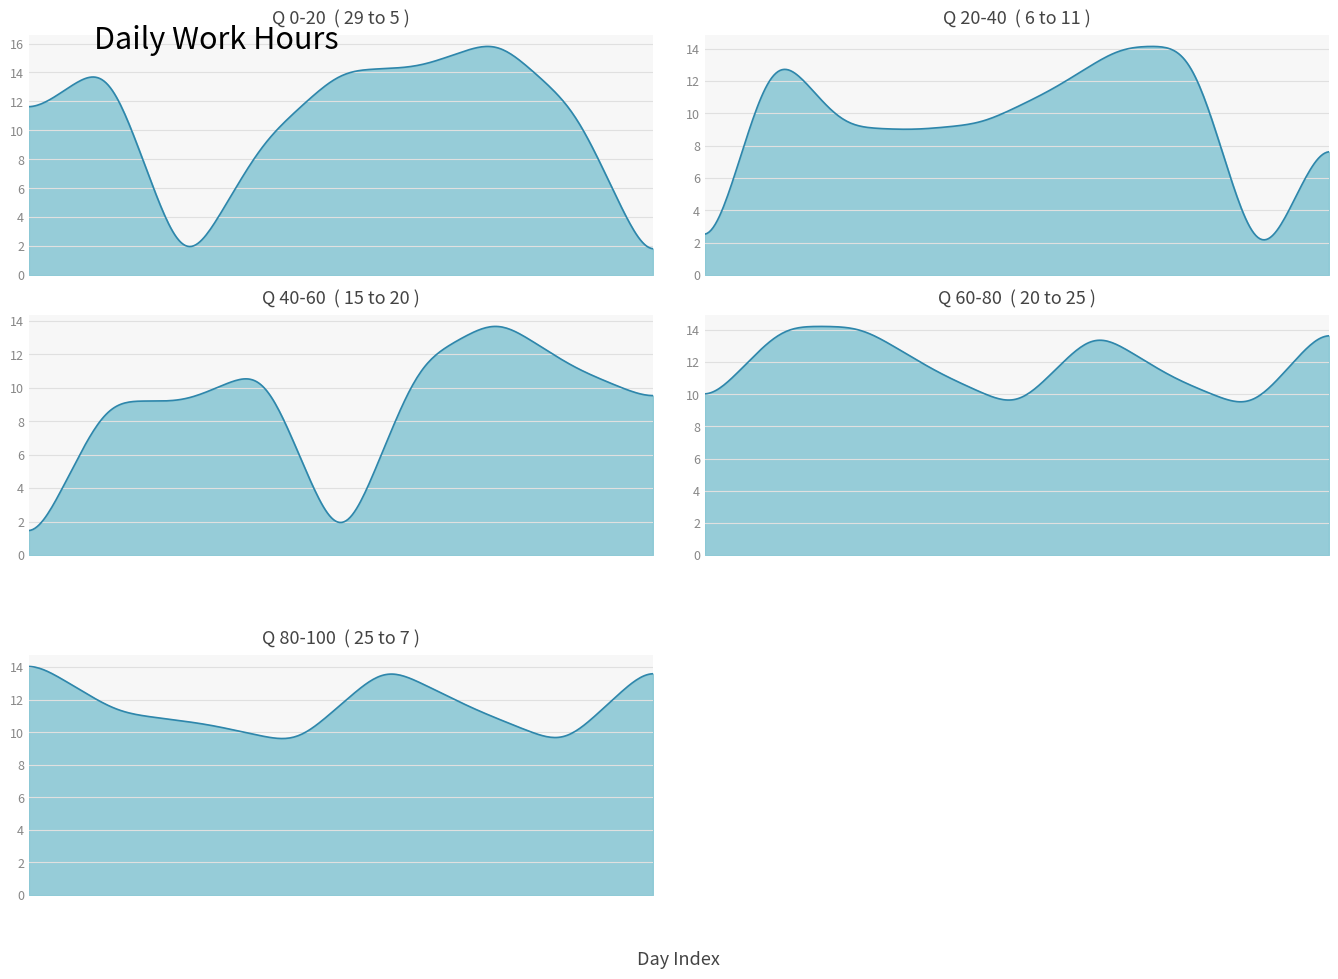

How many positive values are there?

36